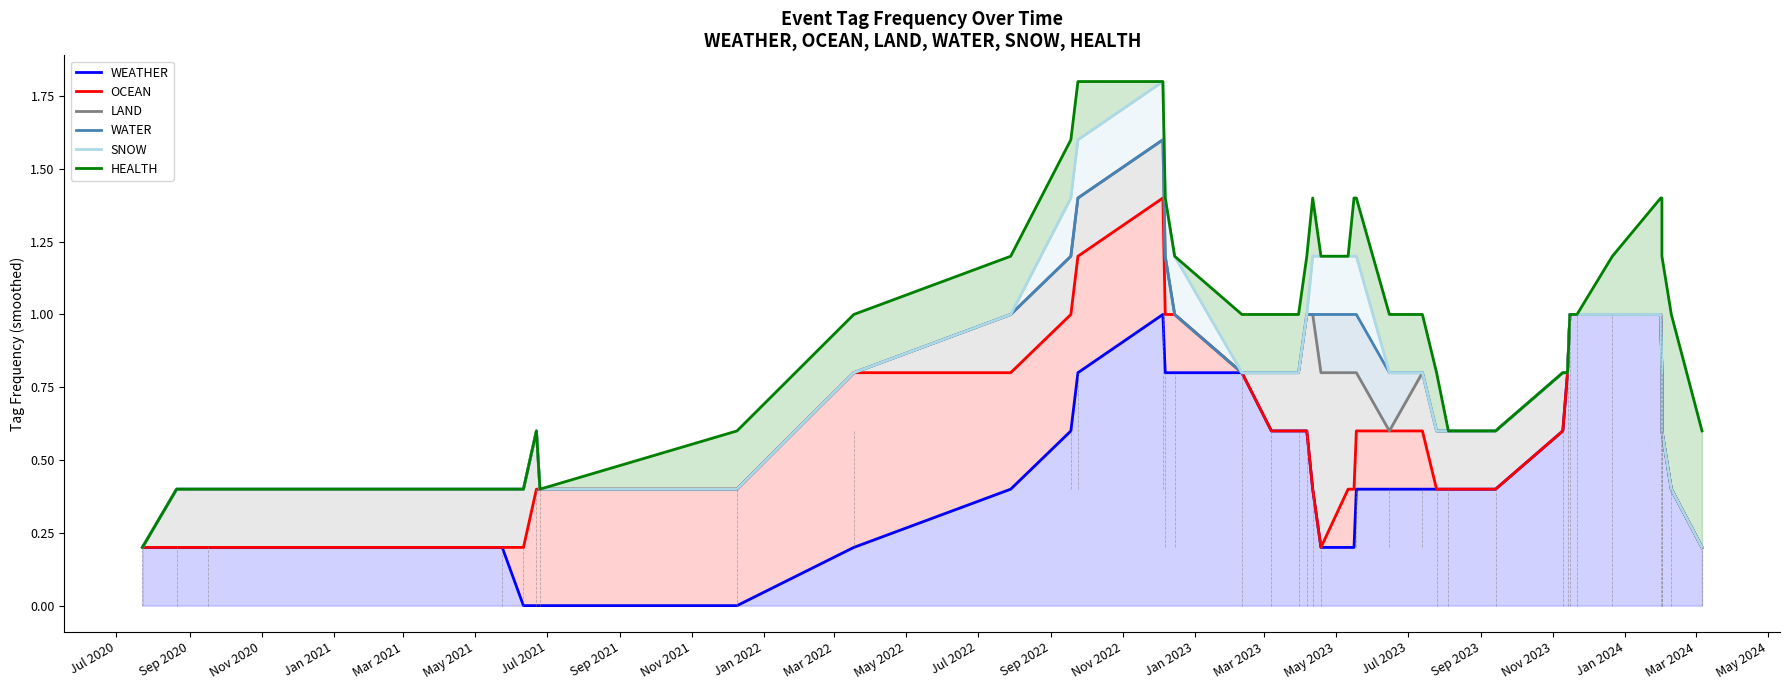

What is the difference between the second highest and minimum values in the WEATHER series?

1